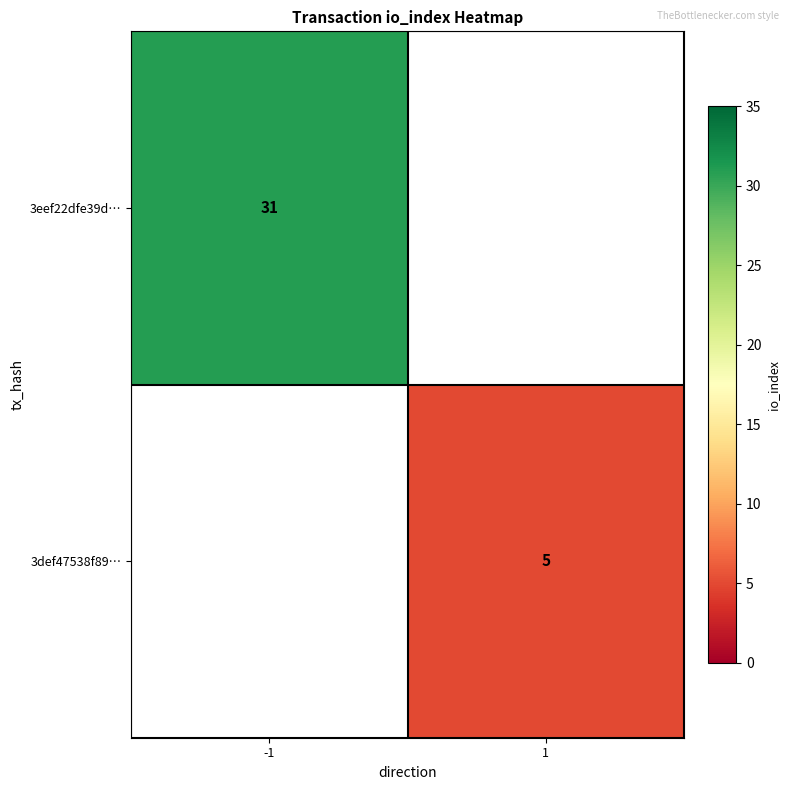

The value of 3eef22dfe39d… at -1 is 31. True or false?

True